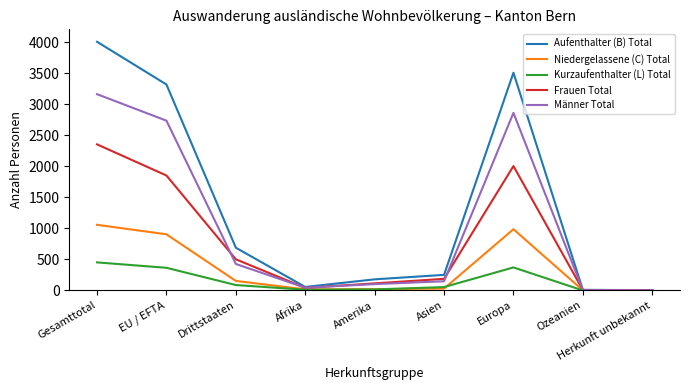

How many lines are shown in the chart?

5